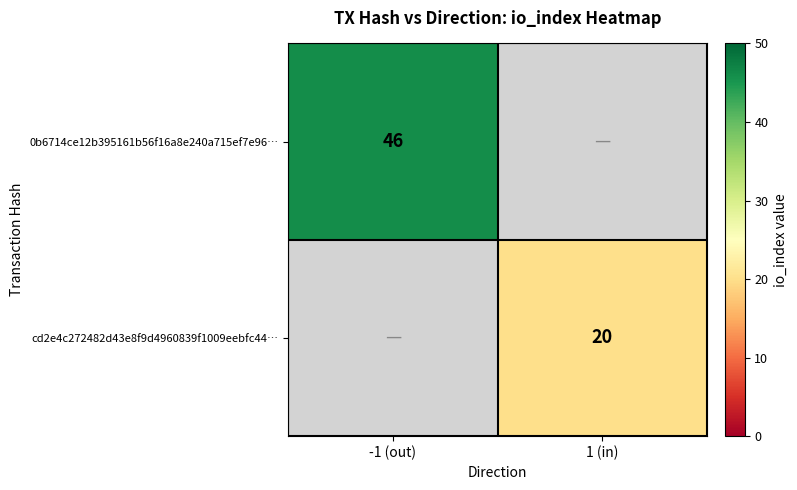

Is it true that cd2e4c272482d43e8f9d4960839f1009eebfc44… equals 8 at 1 (in)?

False